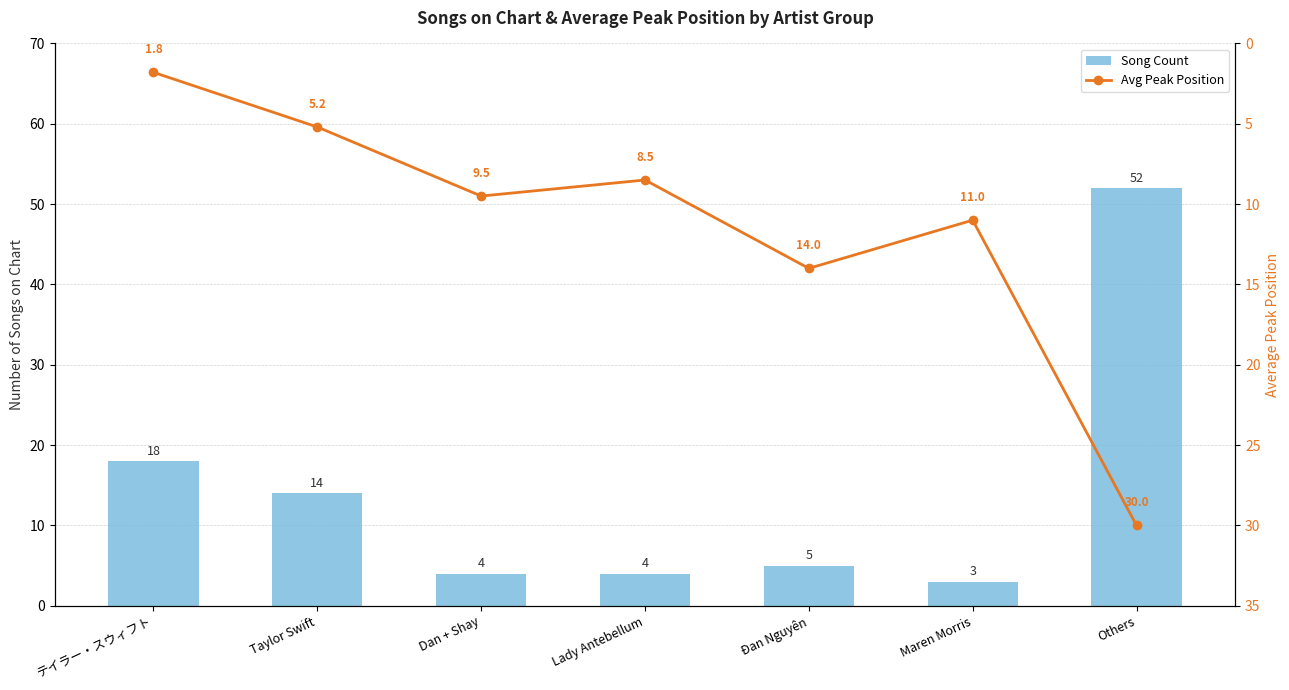

Is the value of Avg Peak Position at Lady Antebellum greater than the value of Song Count at テイラー・スウィフト?

No